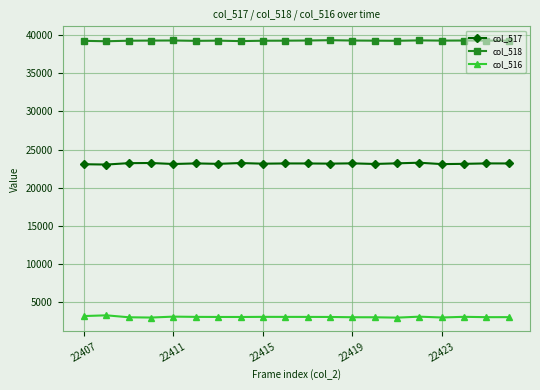

True or false: col_518 and col_516 cross at least once.

False